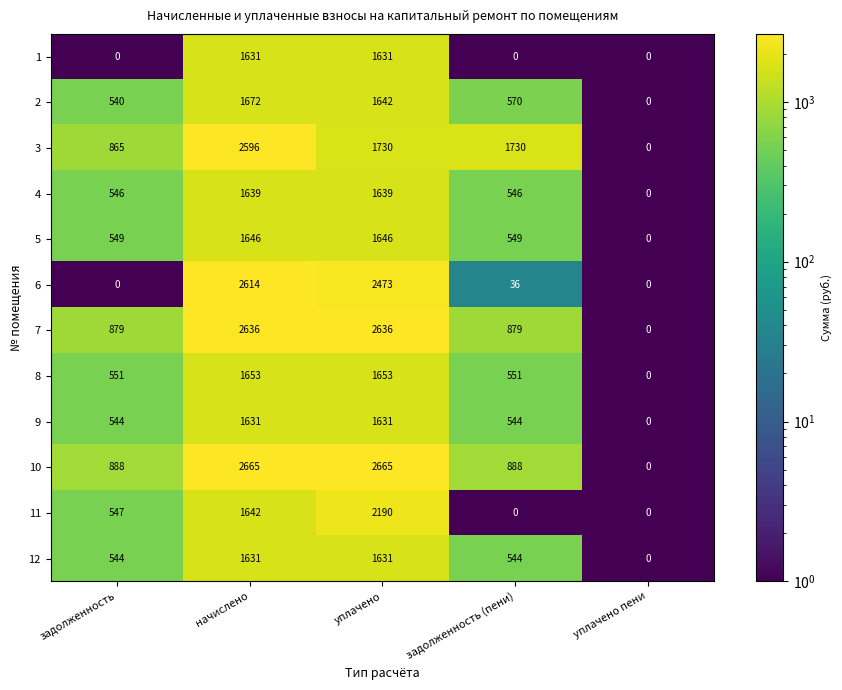

How many categories are shown in the chart?

5